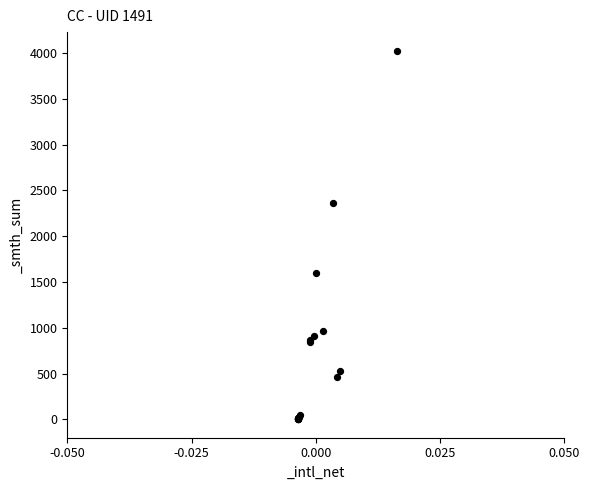

What Y value in the scatter plot is closest to 2014?

2365